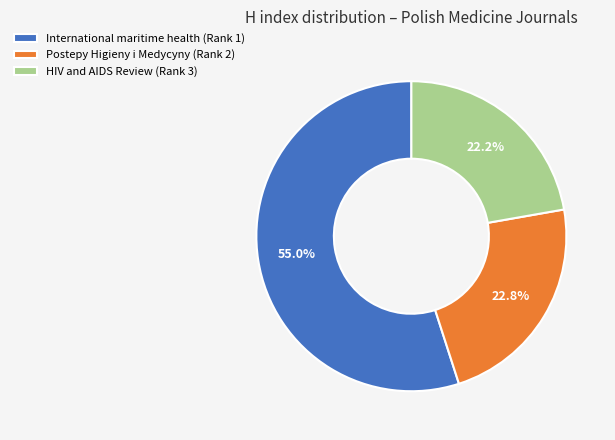

How many segments does this pie chart have?

3